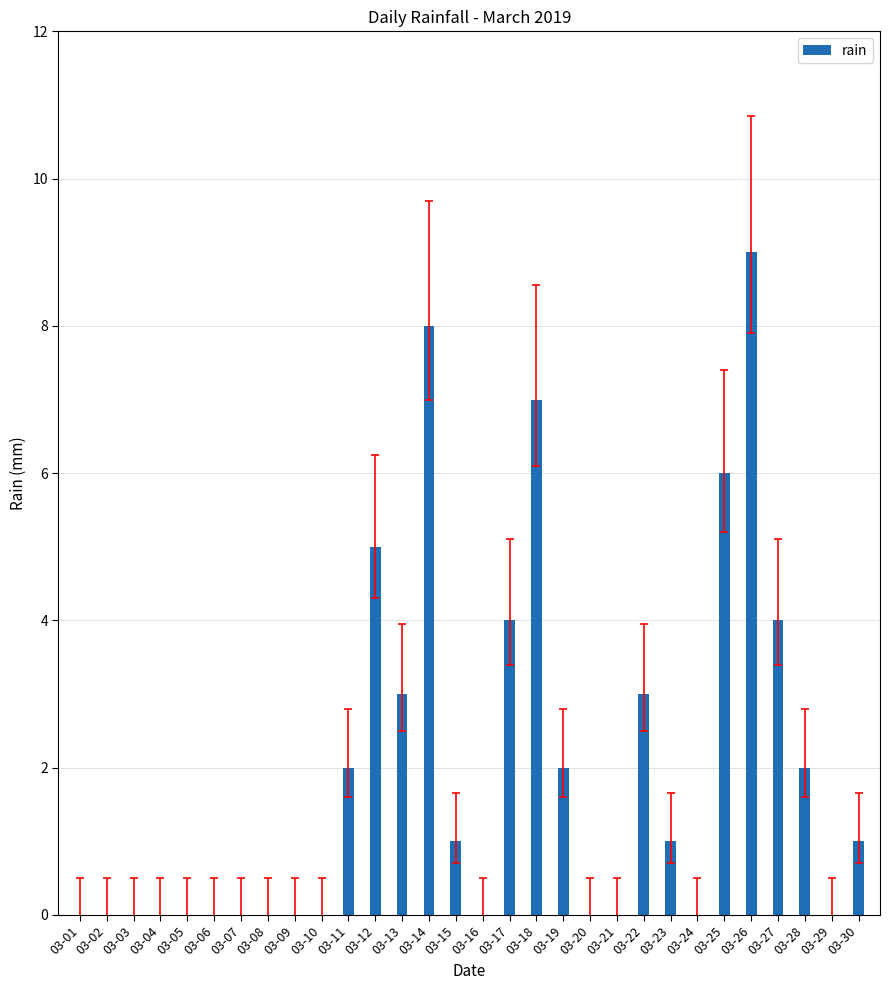

What is the maximum value shown in the chart?

9